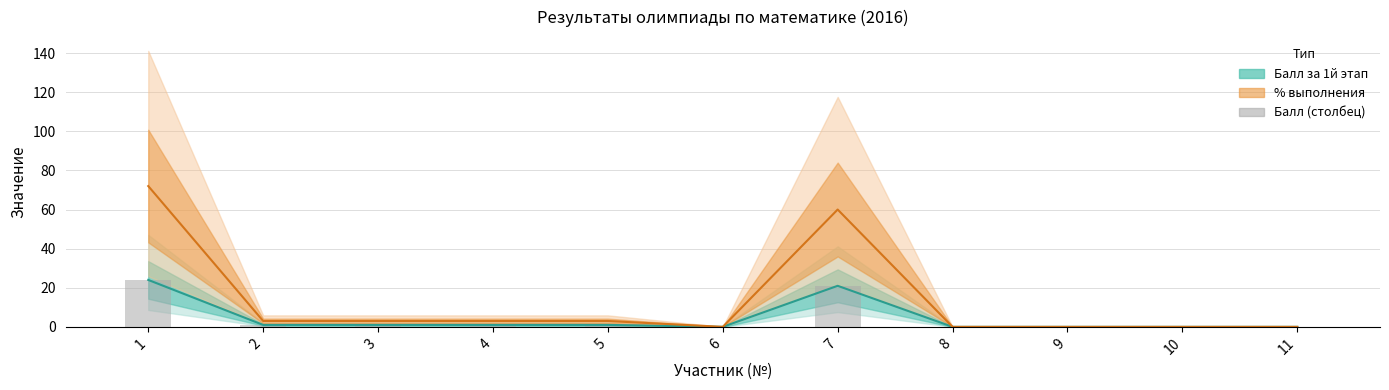

What is the change in value from 5 to 11?

-1